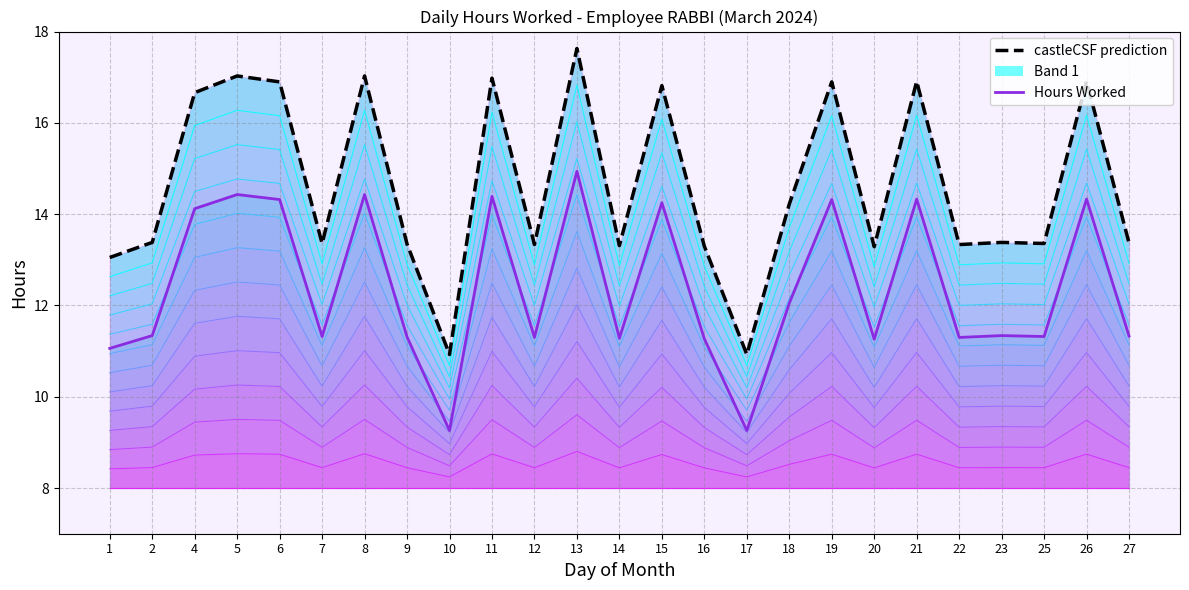

What is the spread (max minus min) of values at 13?

2.7